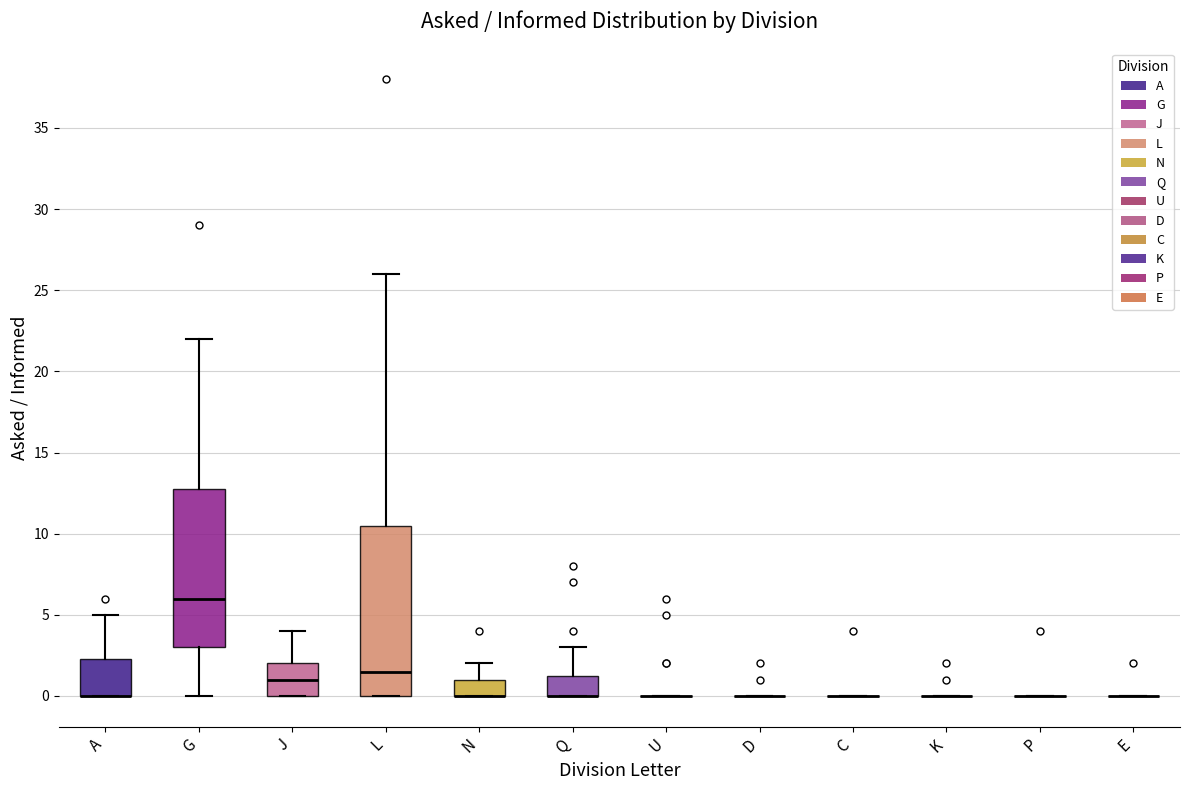

Comparing the boxes themselves (not the whiskers), which one is the tallest?

L